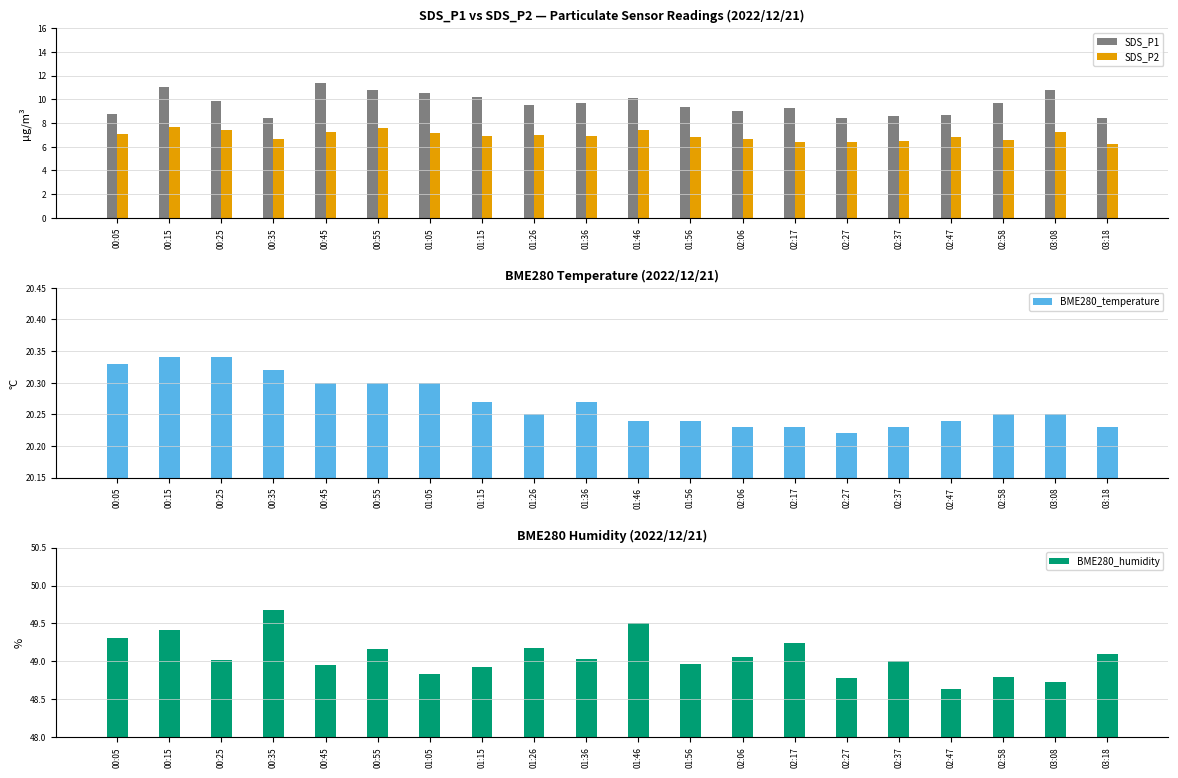

The value of BME280_temperature at 02:58 is 28.7. True or false?

False